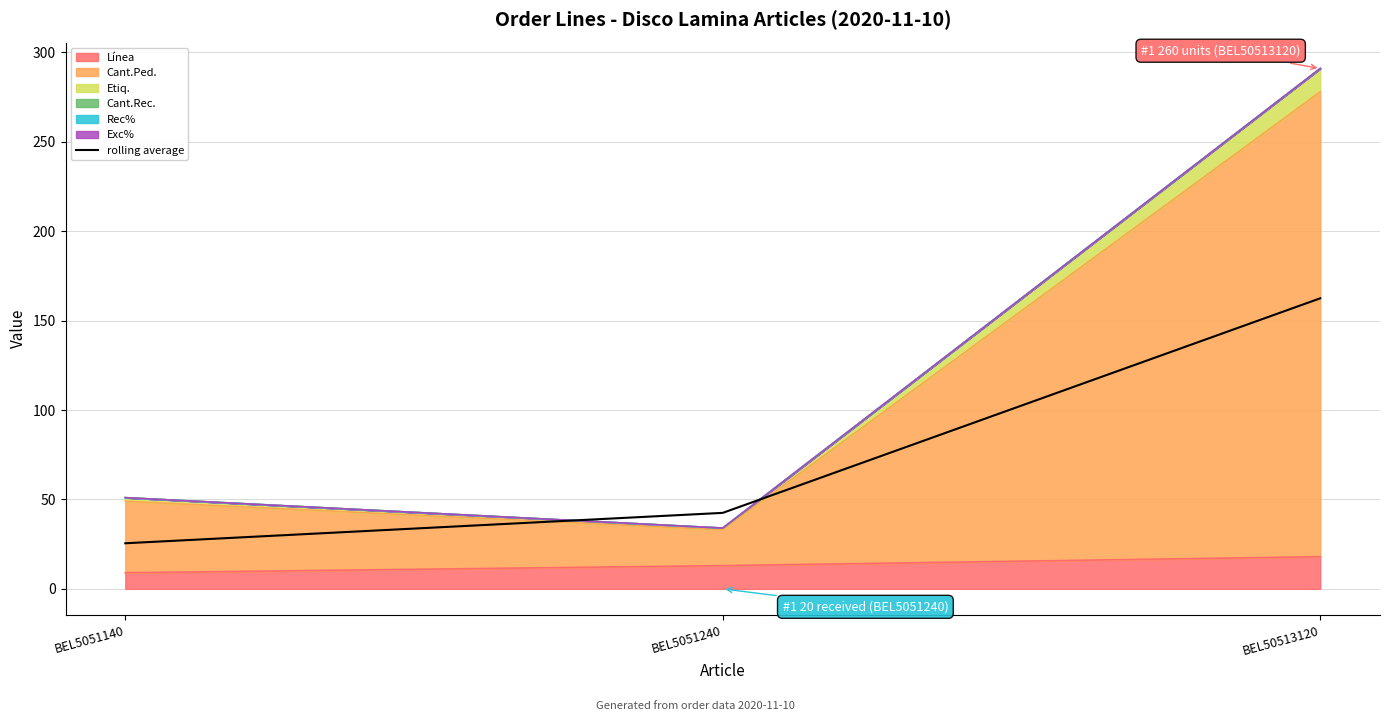

Reading right to left, what are all the values shown in this chart?

162.5	42.5	25.5